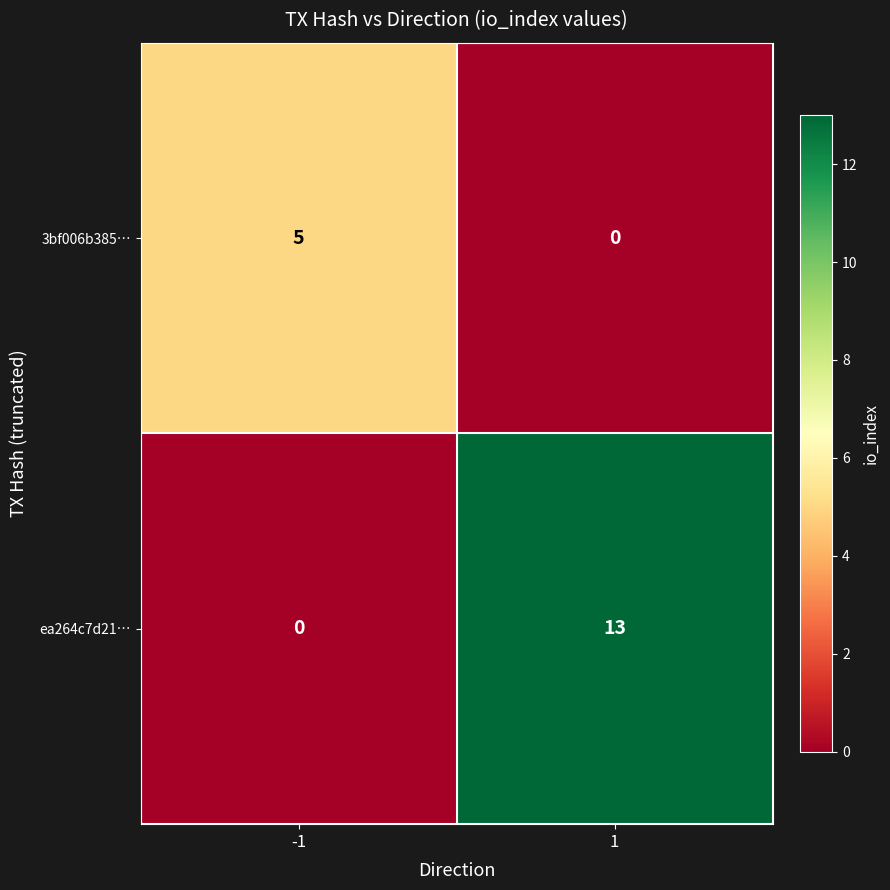

Reading right to left, extract all data points from this chart.

3bf006b385…: 0	5
ea264c7d21…: 13	0